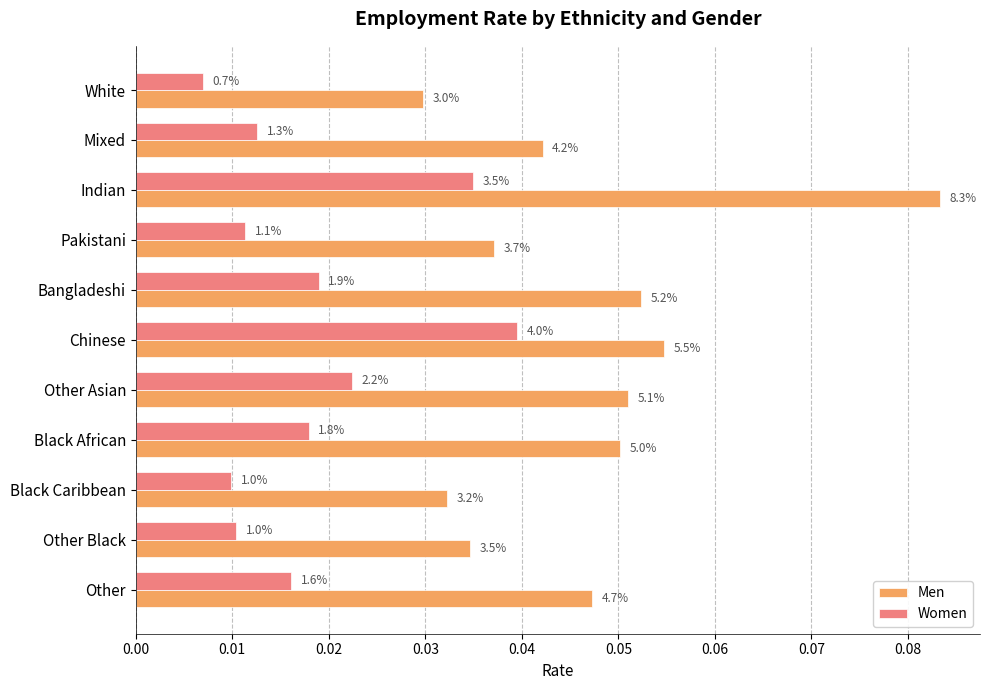

At how many categories does at least one series exceed 0?

11